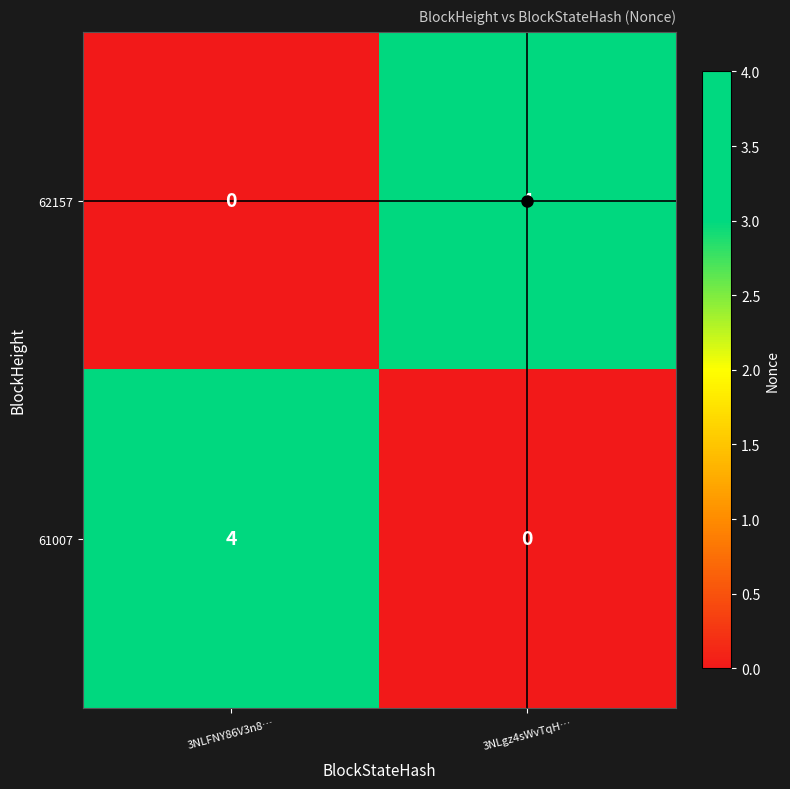

What is the total value across all series at 3NLgz4sWvTqH…?

4